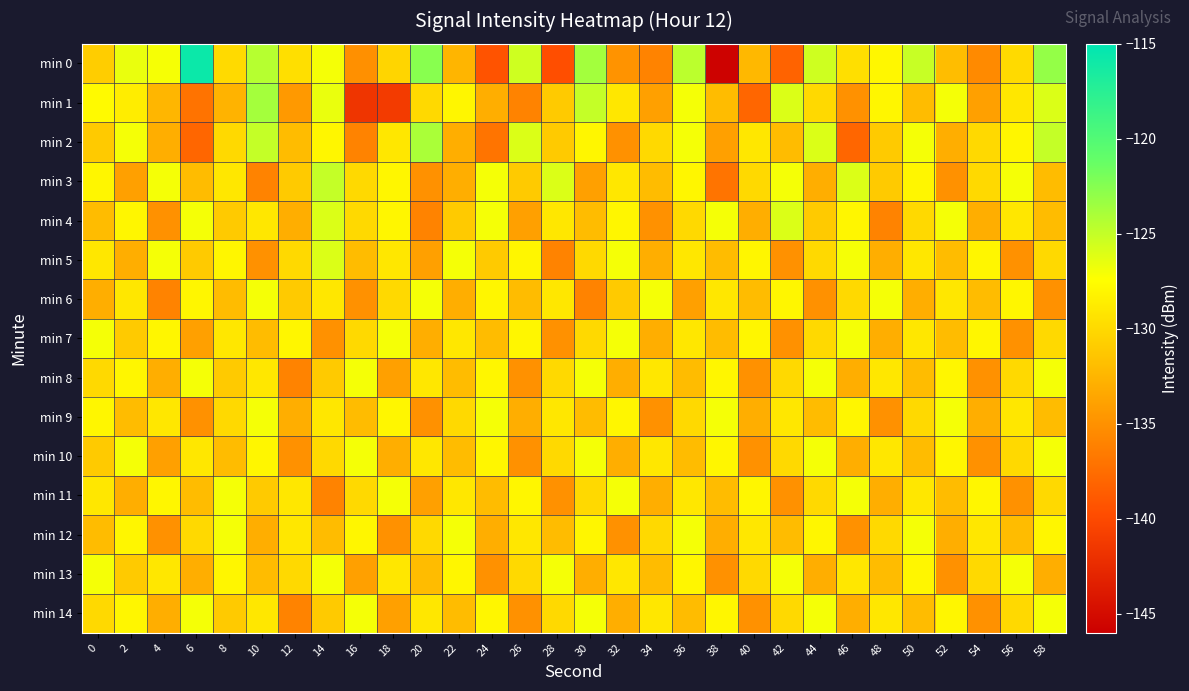

Reading right to left, list all the values displayed in this chart.

min 0: 58=-123.1	56=-129.9	54=-135.5	52=-131.9	50=-125.2	48=-127.9	46=-129.6	44=-125.4	42=-138.2	40=-132.3	38=-145.8	36=-124.6	34=-136.0	32=-134.9	30=-123.7	28=-139.7	26=-125.4	24=-139.3	22=-132.4	20=-122.6	18=-130.3	16=-135.1	14=-127.0	12=-129.5	10=-124.5	8=-129.9	6=-115.7	4=-127.1	2=-126.6	0=-130.8
min 1: 58=-126.0	56=-129.0	54=-134.0	52=-127.0	50=-132.0	48=-128.0	46=-135.0	44=-130.0	42=-126.0	40=-138.0	38=-132.0	36=-127.0	34=-134.0	32=-129.0	30=-125.0	28=-131.0	26=-136.0	24=-133.0	22=-128.0	20=-130.0	18=-141.2	16=-141.6	14=-126.6	12=-134.4	10=-123.7	8=-132.6	6=-137.1	4=-132.4	2=-128.6	0=-127.7
min 2: 58=-125.0	56=-128.0	54=-130.0	52=-133.0	50=-127.0	48=-131.0	46=-138.0	44=-126.0	42=-132.0	40=-129.0	38=-134.0	36=-127.0	34=-130.0	32=-135.0	30=-128.0	28=-131.0	26=-126.0	24=-137.0	22=-133.0	20=-124.0	18=-129.0	16=-136.0	14=-128.0	12=-132.0	10=-125.0	8=-130.0	6=-138.0	4=-133.0	2=-127.0	0=-131.0
min 3: 58=-132.0	56=-127.0	54=-130.0	52=-135.0	50=-128.0	48=-131.0	46=-126.0	44=-133.0	42=-127.0	40=-130.0	38=-137.0	36=-128.0	34=-132.0	32=-129.0	30=-134.0	28=-126.0	26=-131.0	24=-127.0	22=-133.0	20=-135.0	18=-128.0	16=-130.0	14=-125.0	12=-131.0	10=-136.0	8=-129.0	6=-132.0	4=-127.0	2=-134.0	0=-128.0
min 4: 58=-132.0	56=-129.0	54=-133.0	52=-127.0	50=-130.0	48=-136.0	46=-128.0	44=-131.0	42=-126.0	40=-133.0	38=-127.0	36=-130.0	34=-135.0	32=-128.0	30=-132.0	28=-129.0	26=-134.0	24=-127.0	22=-131.0	20=-136.0	18=-128.0	16=-130.0	14=-126.0	12=-133.0	10=-129.0	8=-131.0	6=-127.0	4=-135.0	2=-128.0	0=-132.0
min 5: 58=-130.0	56=-135.0	54=-128.0	52=-132.0	50=-129.0	48=-133.0	46=-127.0	44=-130.0	42=-135.0	40=-128.0	38=-132.0	36=-129.0	34=-133.0	32=-127.0	30=-130.0	28=-136.0	26=-128.0	24=-131.0	22=-127.0	20=-134.0	18=-129.0	16=-132.0	14=-126.0	12=-130.0	10=-135.0	8=-128.0	6=-131.0	4=-127.0	2=-133.0	0=-129.0
min 6: 58=-135.0	56=-128.0	54=-132.0	52=-129.0	50=-133.0	48=-127.0	46=-130.0	44=-135.0	42=-128.0	40=-132.0	38=-129.0	36=-134.0	34=-127.0	32=-131.0	30=-136.0	28=-129.0	26=-132.0	24=-128.0	22=-133.0	20=-127.0	18=-130.0	16=-135.0	14=-129.0	12=-131.0	10=-127.0	8=-132.0	6=-128.0	4=-136.0	2=-129.0	0=-133.0
min 7: 58=-130.0	56=-135.0	54=-128.0	52=-132.0	50=-129.0	48=-133.0	46=-127.0	44=-130.0	42=-135.0	40=-128.0	38=-132.0	36=-129.0	34=-133.0	32=-127.0	30=-130.0	28=-135.0	26=-128.0	24=-132.0	22=-129.0	20=-133.0	18=-127.0	16=-130.0	14=-135.0	12=-128.0	10=-132.0	8=-129.0	6=-134.0	4=-128.0	2=-131.0	0=-127.0
min 8: 58=-127.0	56=-130.0	54=-135.0	52=-128.0	50=-132.0	48=-129.0	46=-133.0	44=-127.0	42=-130.0	40=-135.0	38=-128.0	36=-132.0	34=-129.0	32=-133.0	30=-127.0	28=-130.0	26=-135.0	24=-128.0	22=-132.0	20=-129.0	18=-134.0	16=-127.0	14=-131.0	12=-136.0	10=-129.0	8=-131.0	6=-127.0	4=-133.0	2=-128.0	0=-130.0
min 9: 58=-132.0	56=-129.0	54=-133.0	52=-127.0	50=-130.0	48=-135.0	46=-128.0	44=-132.0	42=-129.0	40=-133.0	38=-127.0	36=-130.0	34=-135.0	32=-128.0	30=-132.0	28=-129.0	26=-133.0	24=-127.0	22=-130.0	20=-135.0	18=-128.0	16=-132.0	14=-129.0	12=-133.0	10=-127.0	8=-130.0	6=-135.0	4=-129.0	2=-132.0	0=-128.0
min 10: 58=-127.0	56=-130.0	54=-135.0	52=-128.0	50=-132.0	48=-129.0	46=-133.0	44=-127.0	42=-130.0	40=-135.0	38=-128.0	36=-132.0	34=-129.0	32=-133.0	30=-127.0	28=-130.0	26=-135.0	24=-128.0	22=-132.0	20=-129.0	18=-133.0	16=-127.0	14=-130.0	12=-135.0	10=-128.0	8=-132.0	6=-129.0	4=-134.0	2=-127.0	0=-131.0
min 11: 58=-130.0	56=-135.0	54=-128.0	52=-132.0	50=-129.0	48=-133.0	46=-127.0	44=-130.0	42=-135.0	40=-128.0	38=-132.0	36=-129.0	34=-133.0	32=-127.0	30=-130.0	28=-135.0	26=-128.0	24=-132.0	22=-129.0	20=-134.0	18=-127.0	16=-130.0	14=-136.0	12=-129.0	10=-131.0	8=-127.0	6=-132.0	4=-128.0	2=-133.0	0=-129.0
min 12: 58=-128.0	56=-132.0	54=-129.0	52=-133.0	50=-127.0	48=-130.0	46=-135.0	44=-128.0	42=-132.0	40=-129.0	38=-133.0	36=-127.0	34=-130.0	32=-135.0	30=-128.0	28=-132.0	26=-129.0	24=-133.0	22=-127.0	20=-130.0	18=-135.0	16=-128.0	14=-132.0	12=-129.0	10=-133.0	8=-127.0	6=-130.0	4=-135.0	2=-128.0	0=-132.0
min 13: 58=-133.0	56=-127.0	54=-130.0	52=-135.0	50=-128.0	48=-132.0	46=-129.0	44=-133.0	42=-127.0	40=-130.0	38=-135.0	36=-128.0	34=-132.0	32=-129.0	30=-133.0	28=-127.0	26=-130.0	24=-135.0	22=-128.0	20=-132.0	18=-129.0	16=-134.0	14=-127.0	12=-130.0	10=-132.0	8=-128.0	6=-133.0	4=-129.0	2=-131.0	0=-127.0
min 14: 58=-127.0	56=-130.0	54=-135.0	52=-128.0	50=-132.0	48=-129.0	46=-133.0	44=-127.0	42=-130.0	40=-135.0	38=-128.0	36=-132.0	34=-129.0	32=-133.0	30=-127.0	28=-130.0	26=-135.0	24=-128.0	22=-132.0	20=-129.0	18=-134.0	16=-127.0	14=-131.0	12=-136.0	10=-129.0	8=-131.0	6=-127.0	4=-133.0	2=-128.0	0=-130.0